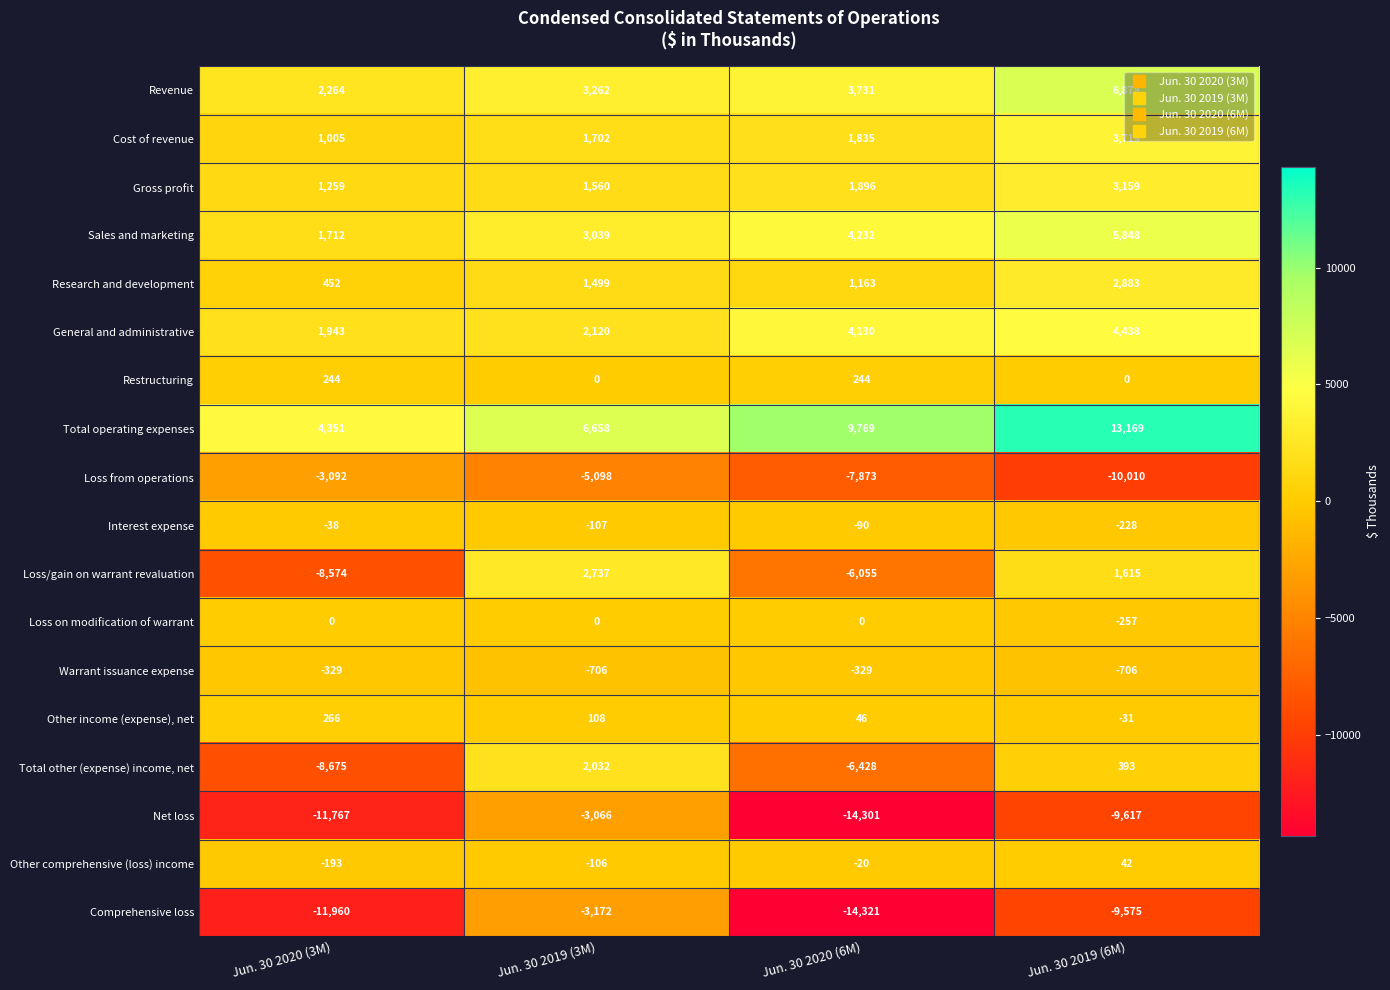

What is the difference between the maximum and minimum values in the Loss on modification of warrant series?

257